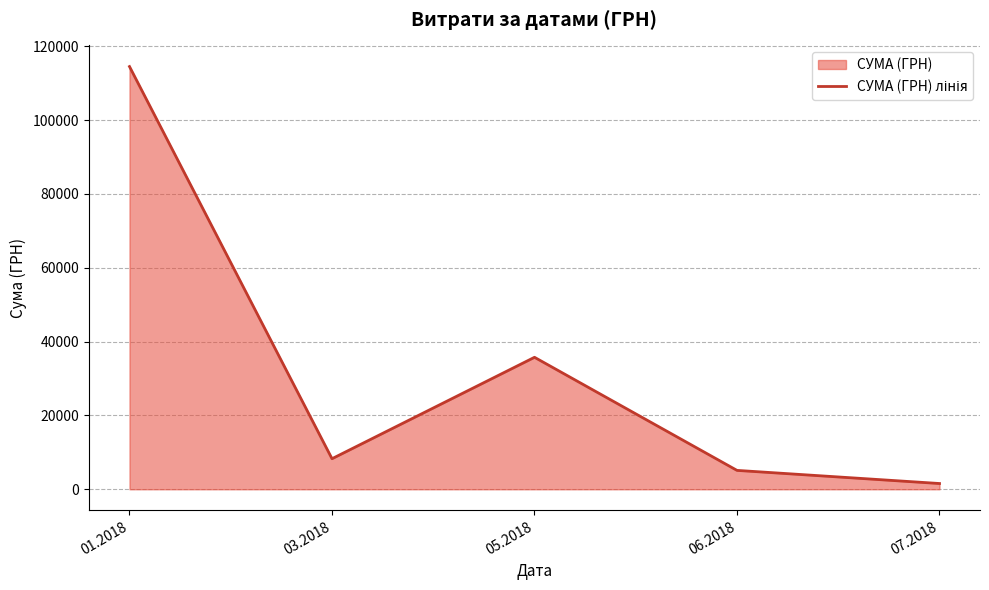

What value does the data have at 05.2018?

35748.5